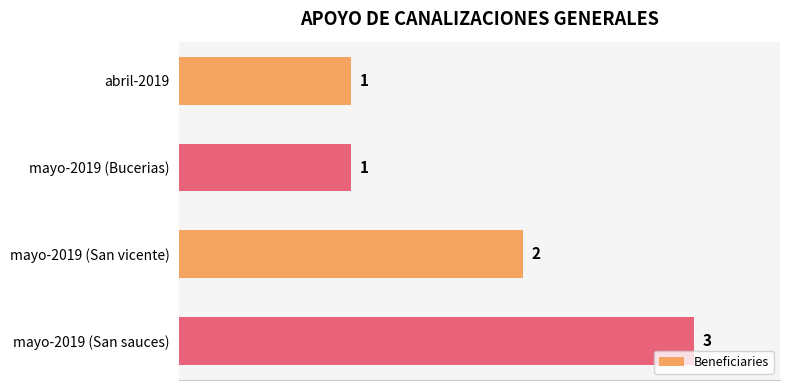

What is the difference between the maximum and minimum values?

2